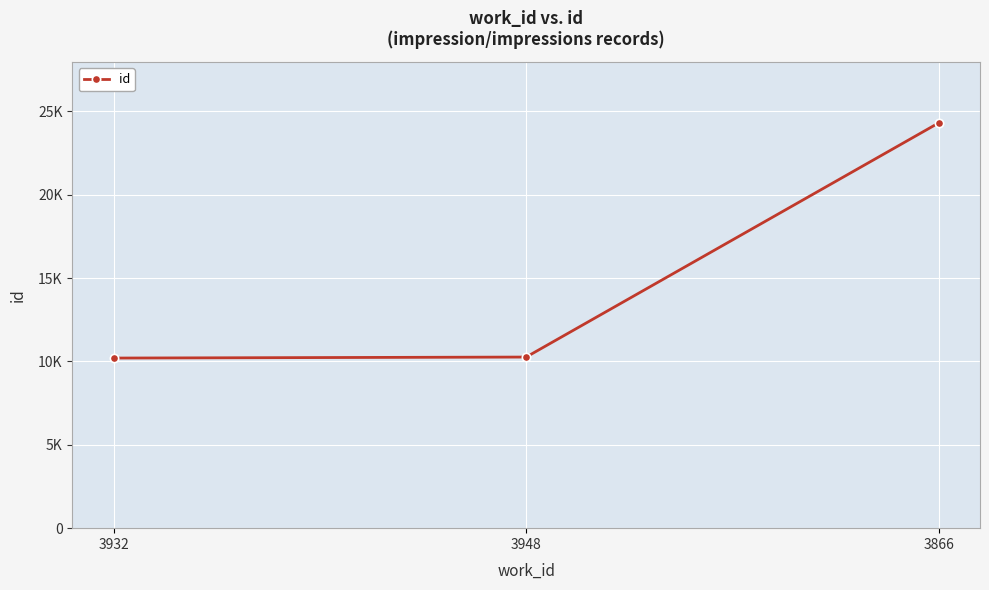

Which category has the lowest value across all series?

3932